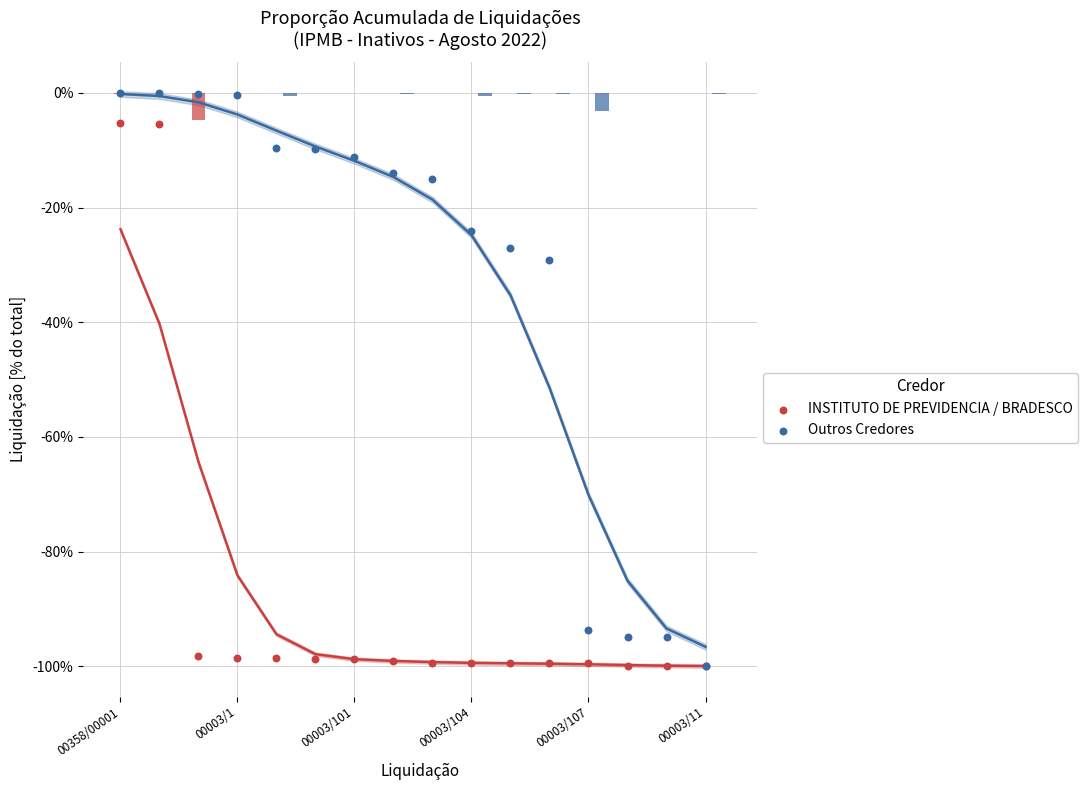

Which series contains the lowest Y value?

Outros Credores